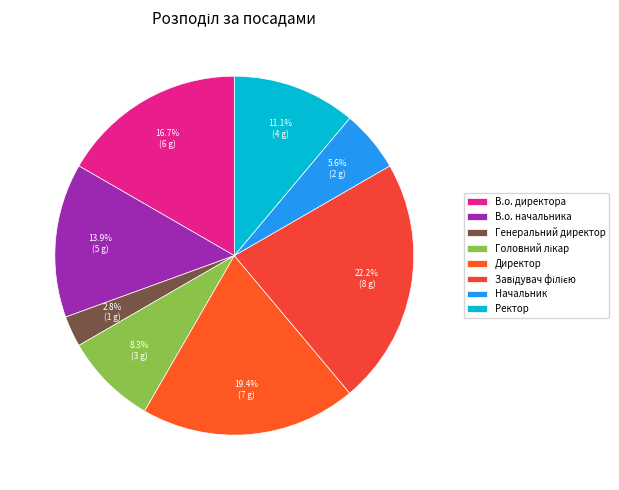

Combined, do Завідувач філією and В.о. директора account for over 50%?

No